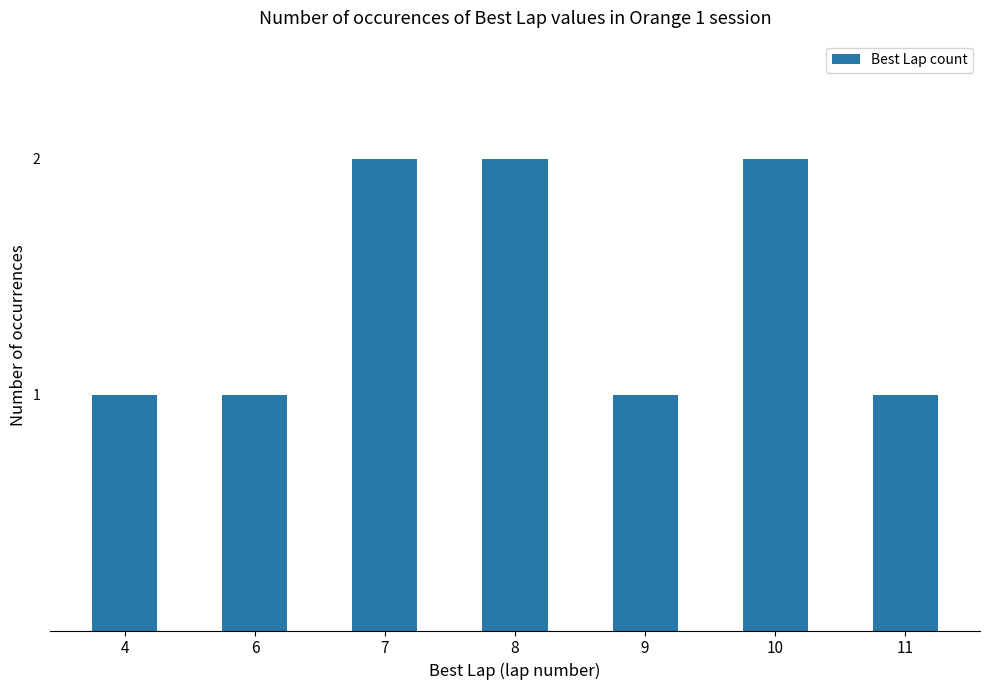

What is the value of the 6th bar from the left?

2